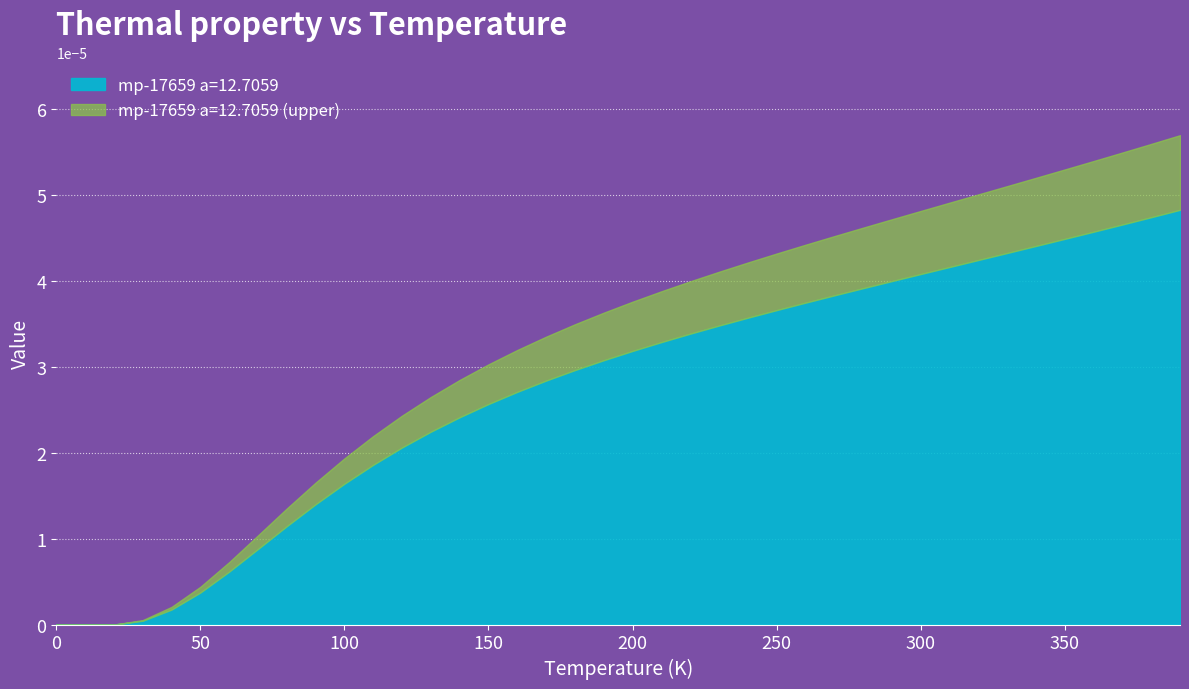

Between 29 and 8, which is larger?

29